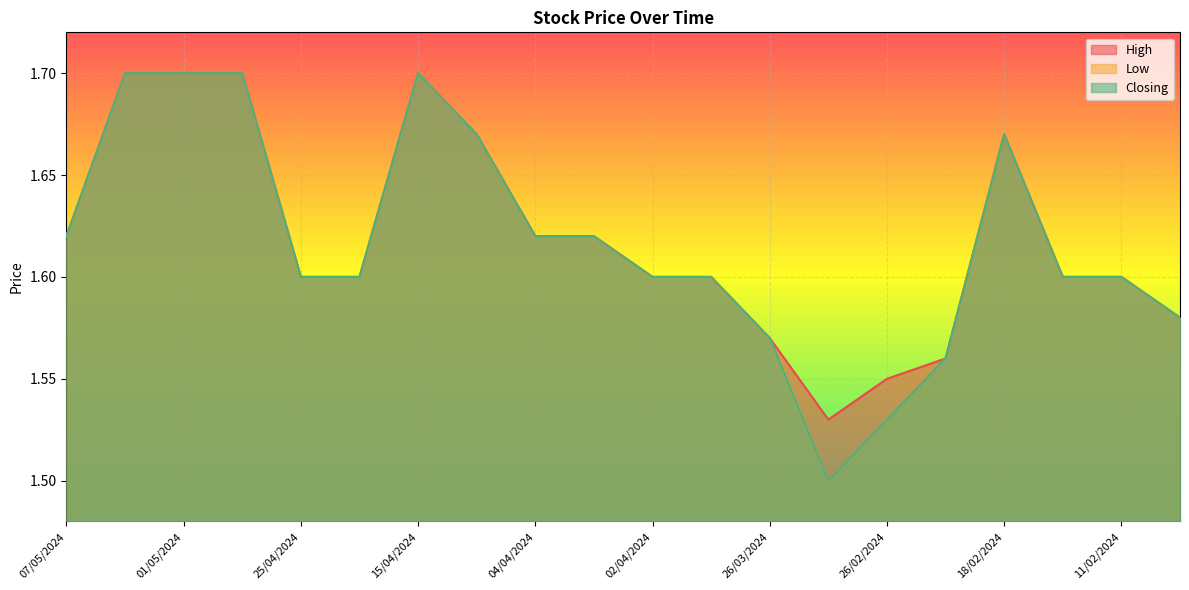

Where is Low nearest to the value 1?

04/03/2024